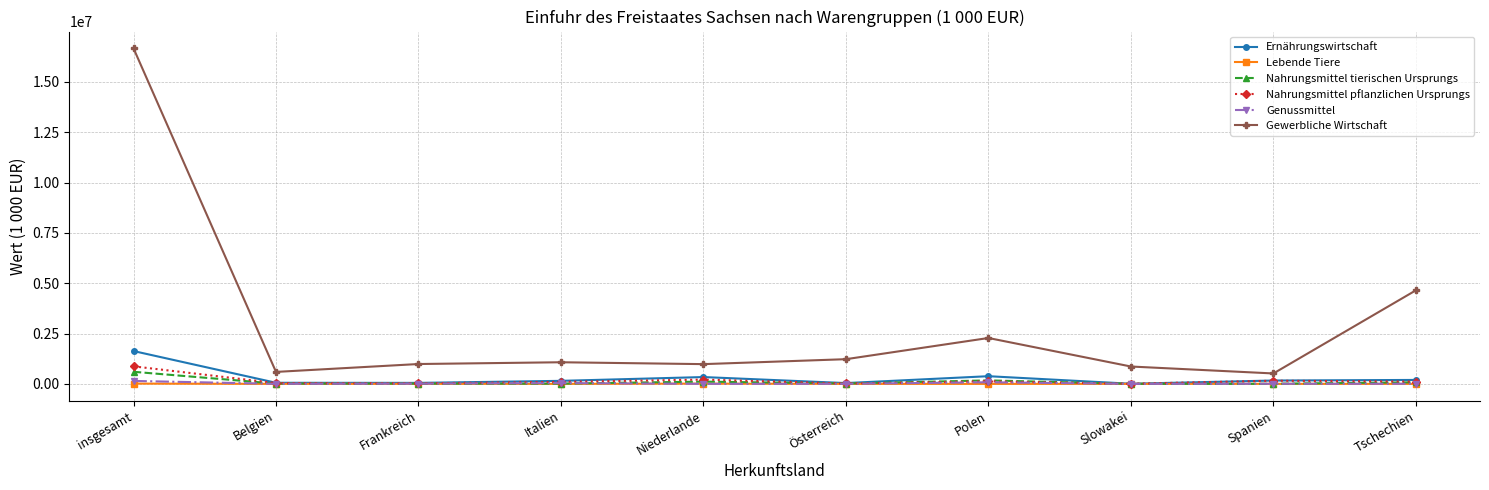

What is the spread (max minus min) of values at Frankreich?

985770